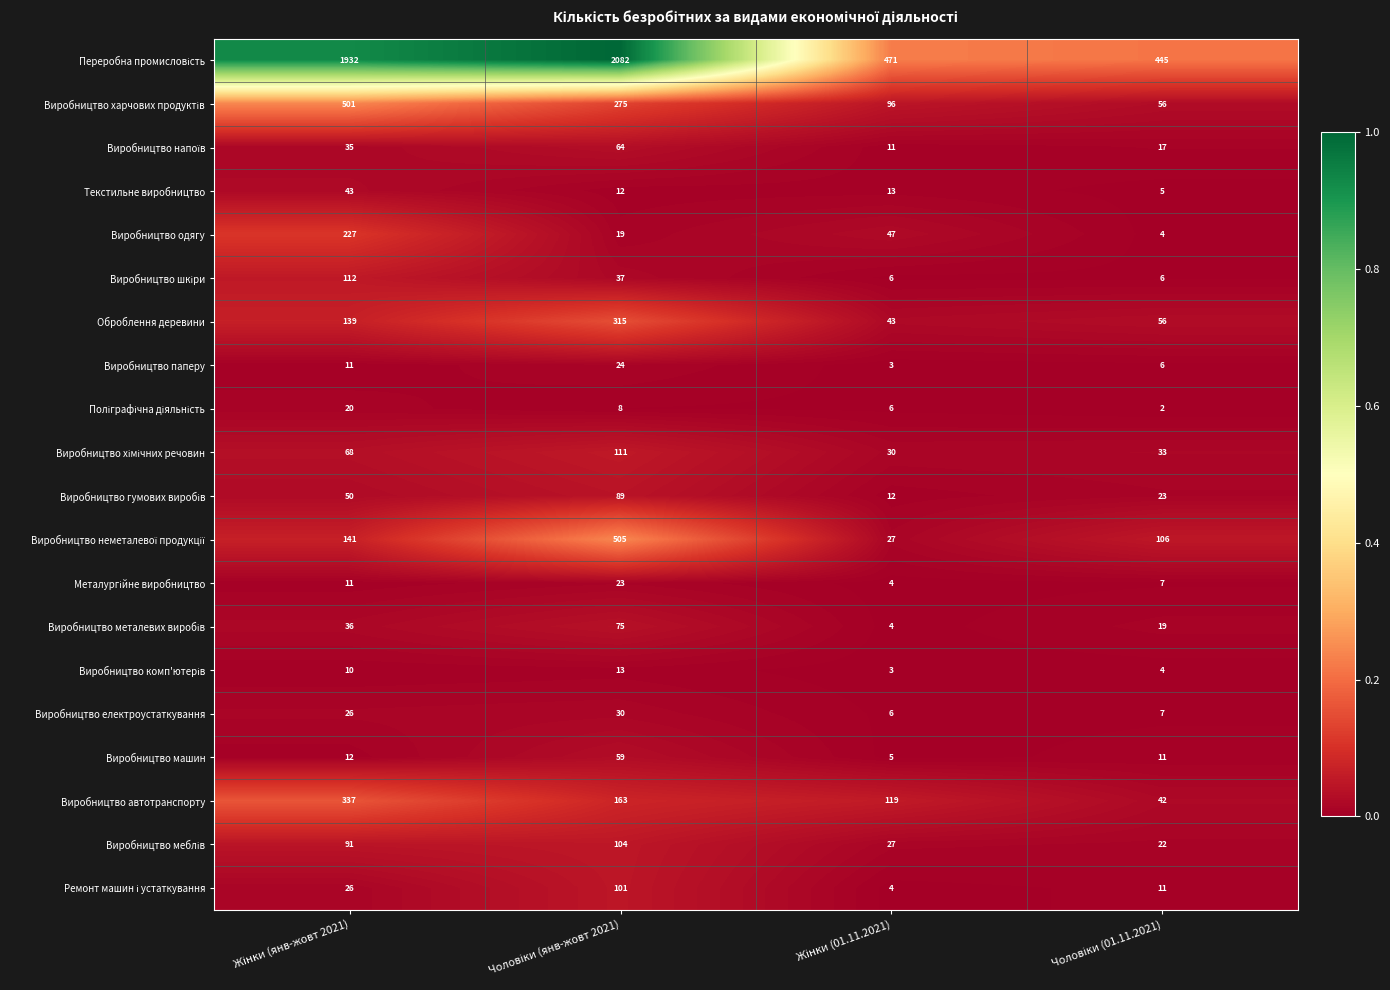

What is the difference between the second highest and minimum values in the Виробництво електроустаткування series?

20